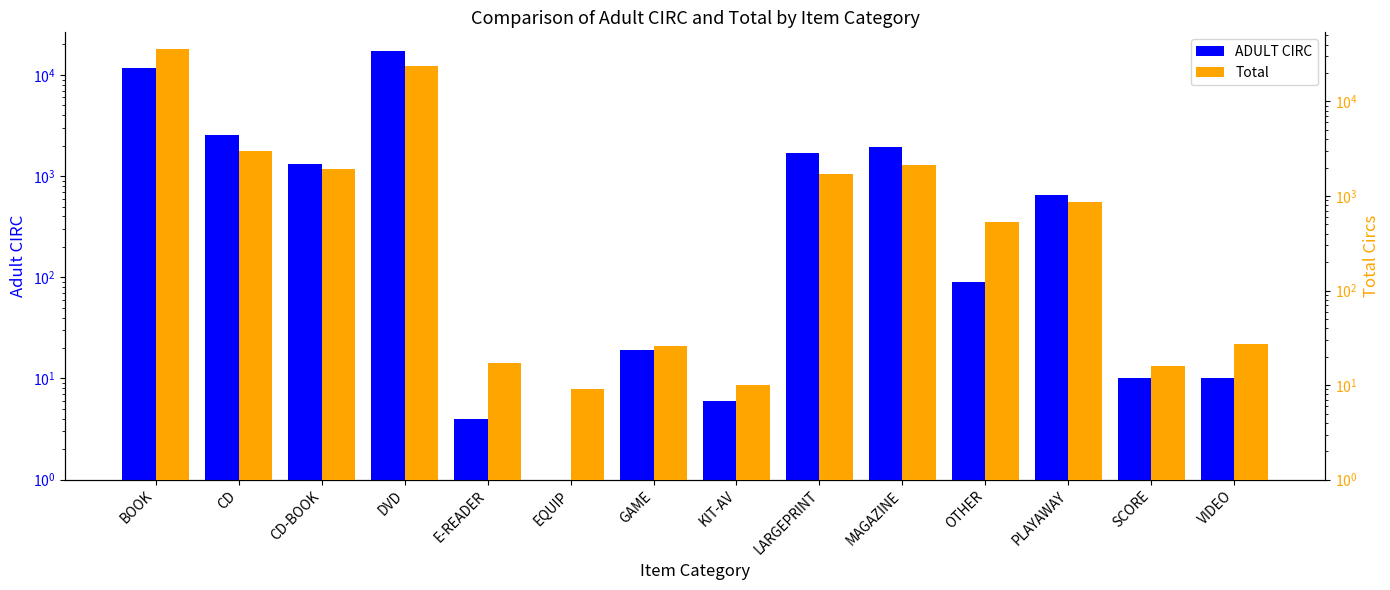

Are the bars grouped side by side (vs. stacked)?

Yes